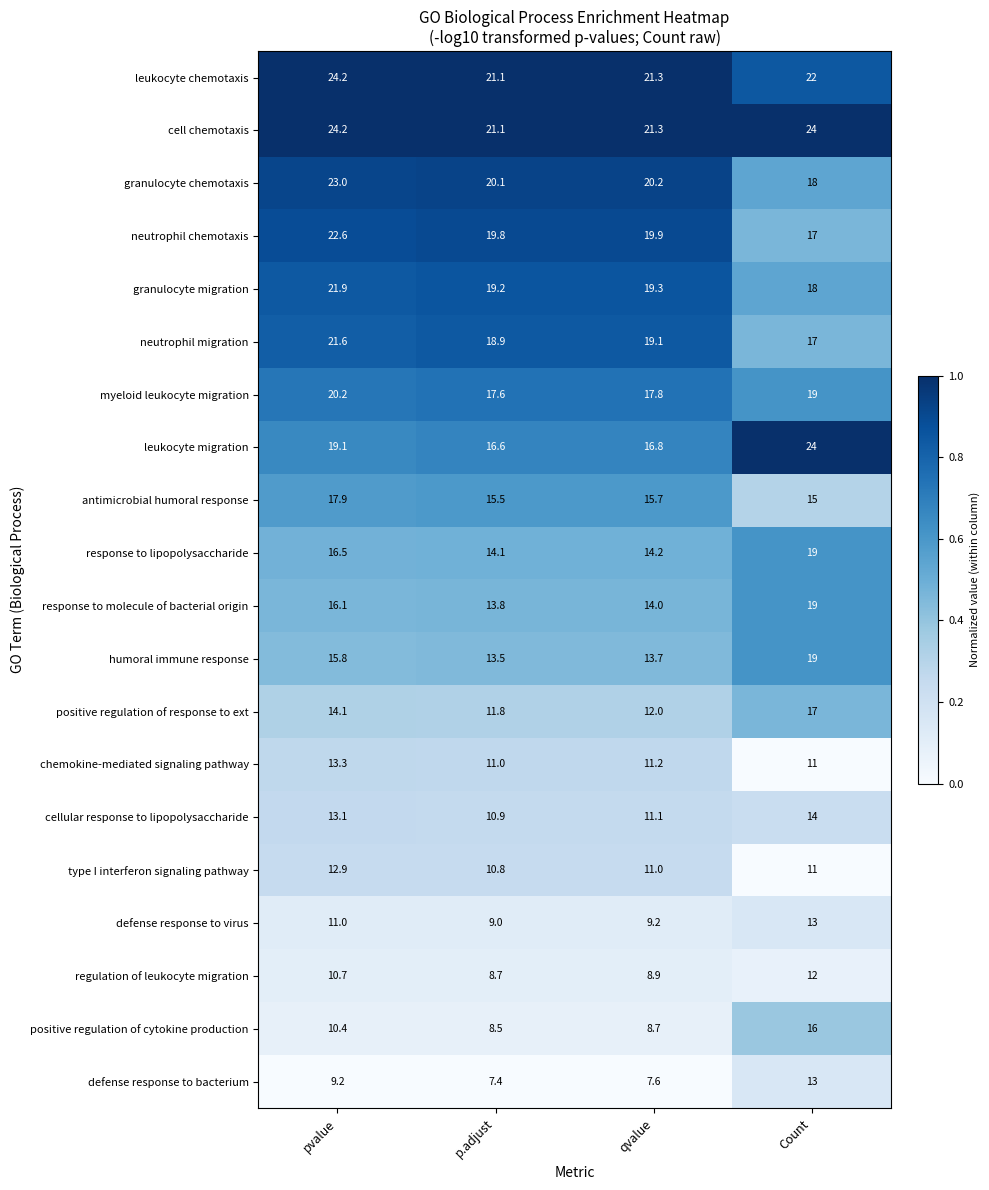

Which series has the largest range (max minus min)?

positive regulation of cytokine production